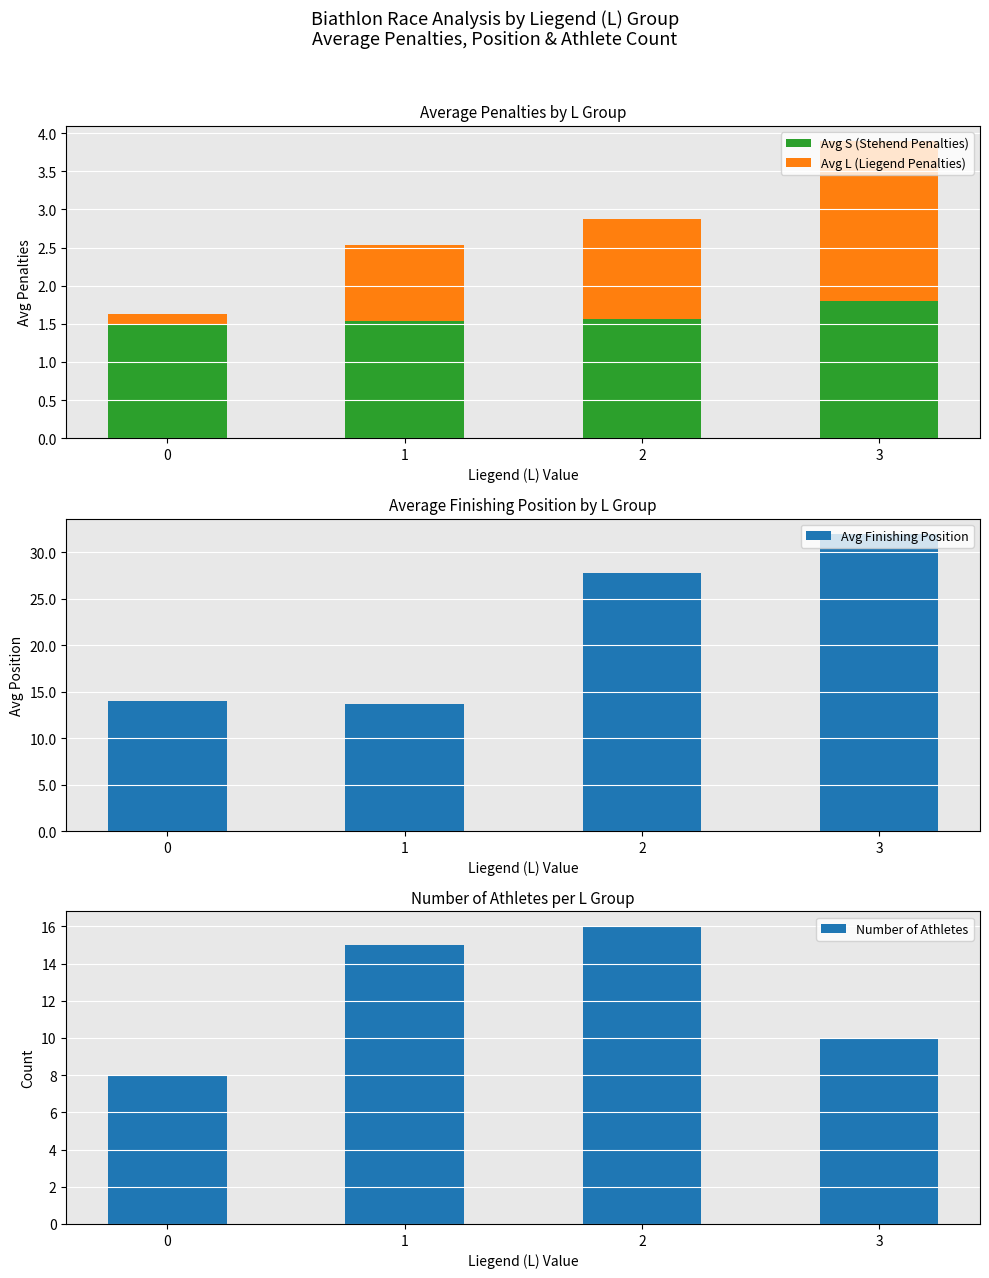

Rank the series by their maximum value, from highest to lowest.

Avg Finishing Position, Number of Athletes, Avg L (Liegend Penalties), Avg S (Stehend Penalties)